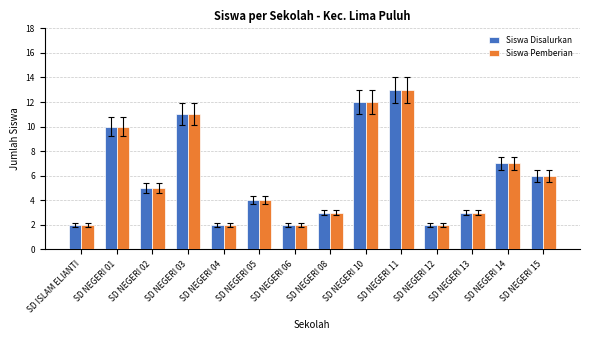

How many bars are there in each group?

2